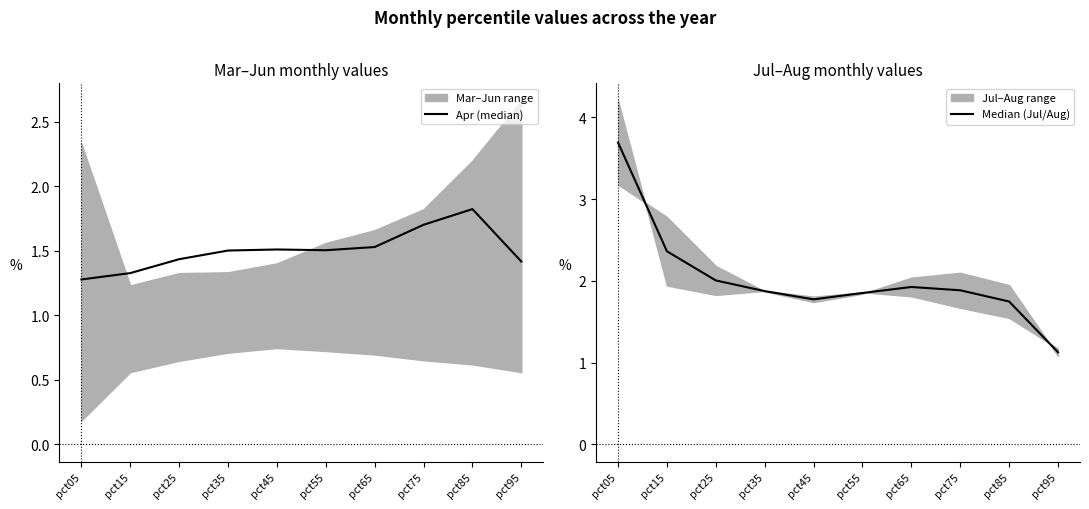

After their last crossing, which series has the higher values: Median (Jul/Aug) or Apr (median)?

Apr (median)